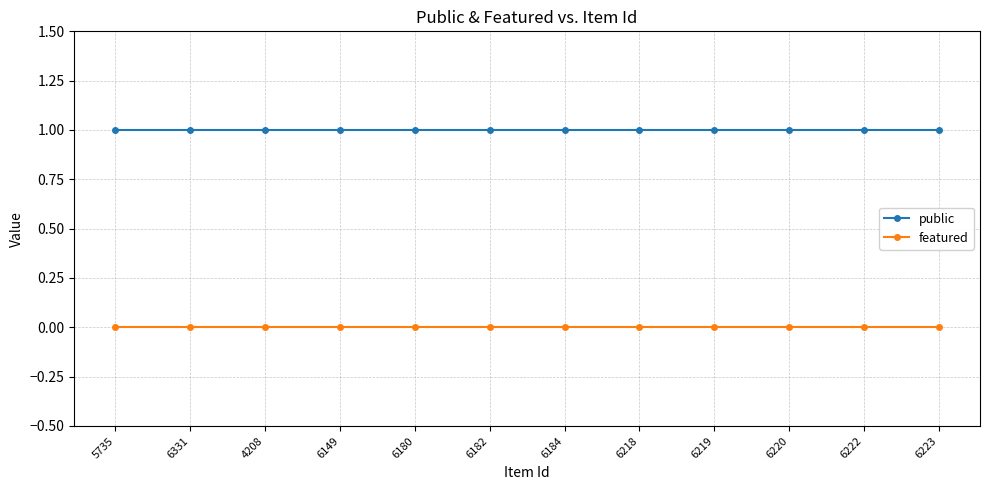

The value of public at 6180 is 0. True or false?

False